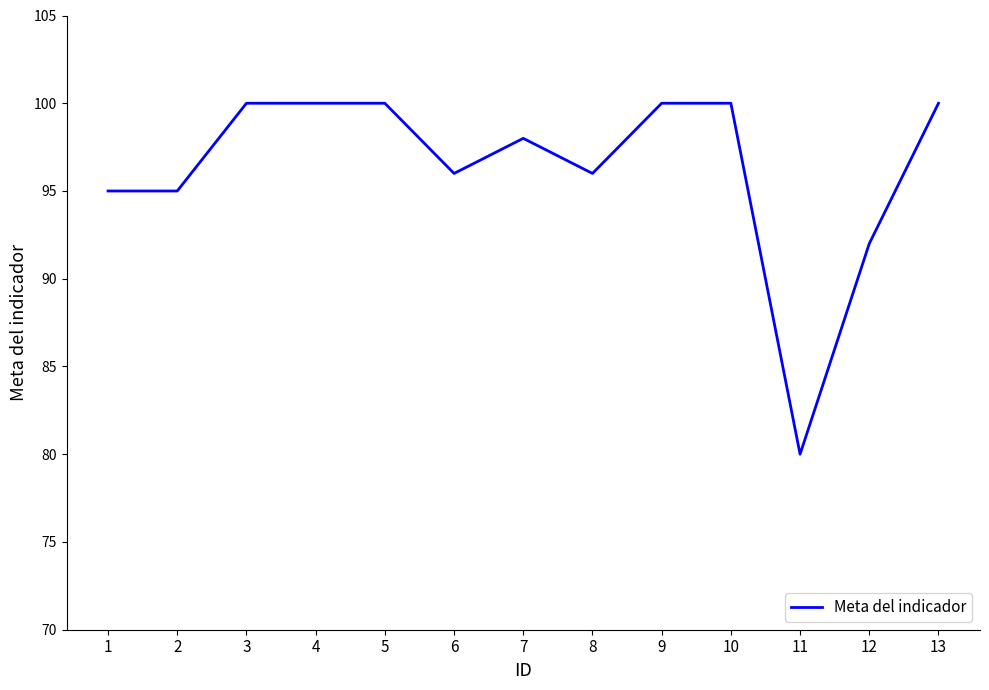

The chart shows a value of 100 at 10. True or false?

True